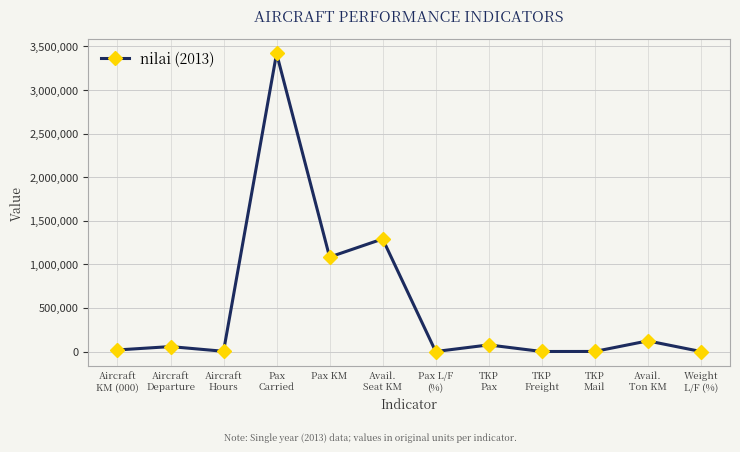

What is the greatest value displayed?

3419134